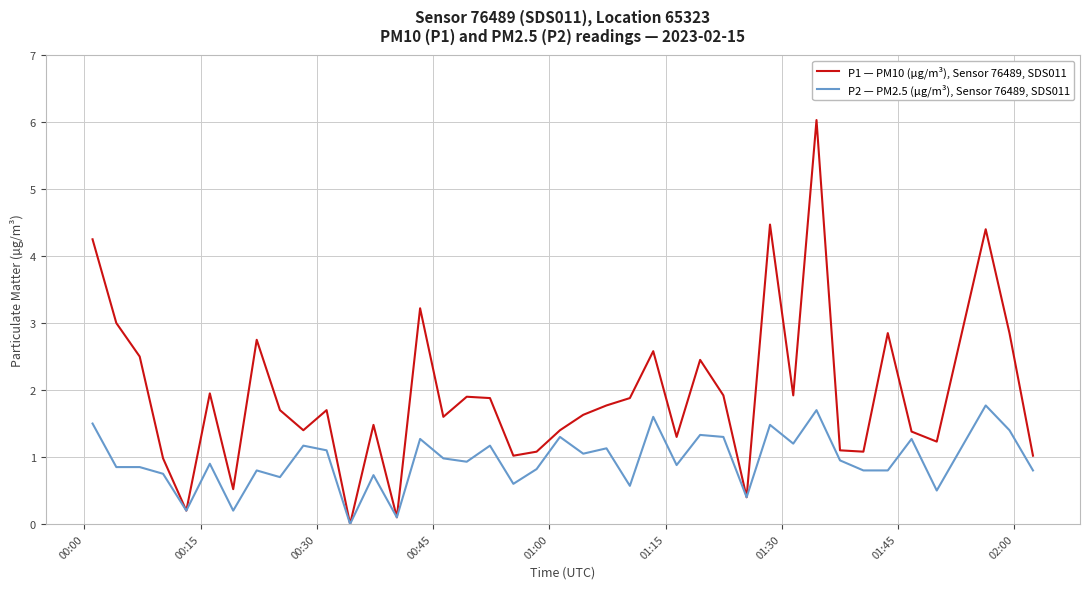

Rank the series by their maximum value, from highest to lowest.

P1 — PM10 (µg/m³), Sensor 76489, SDS011, P2 — PM2.5 (µg/m³), Sensor 76489, SDS011